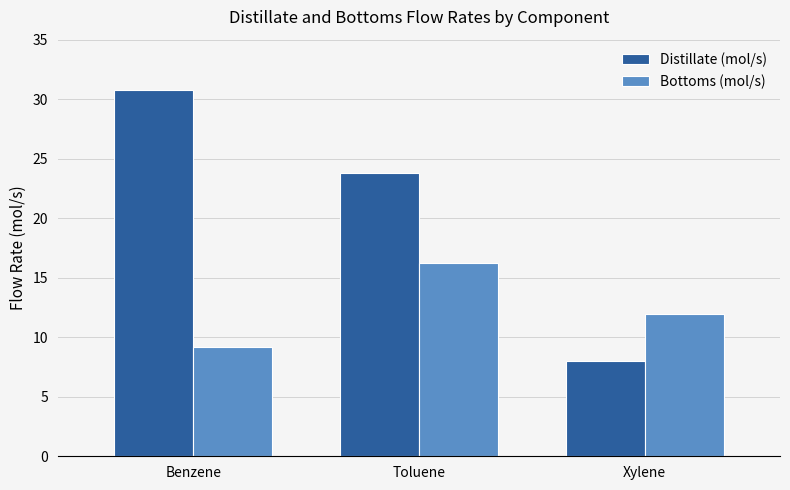

How many bars are there in each group?

2